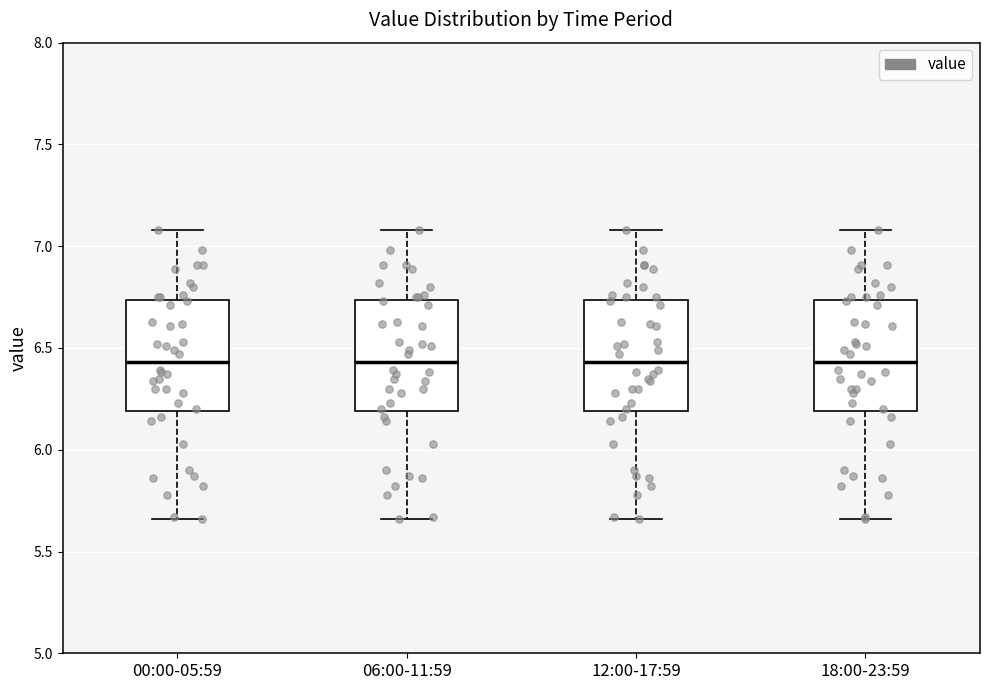

Where is the lower edge of the box for 12:00-17:59 on the y-axis? The values are not printed on the chart, so give them approximately, as read against the axis.

6.20